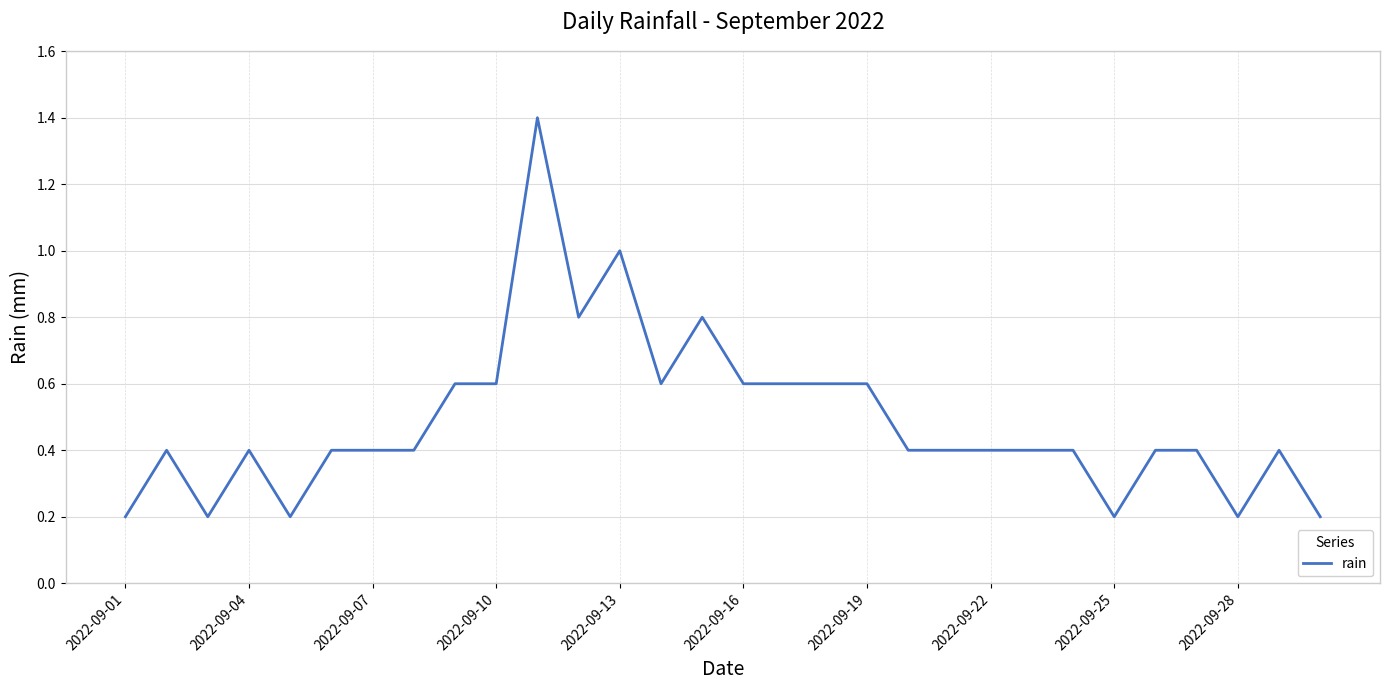

What is the maximum value shown in the chart?

1.4